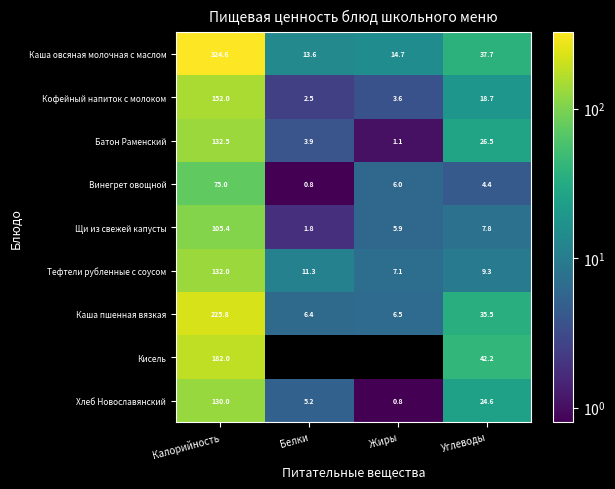

What is the approximate value of Батон Раменский at Калорийность?

132.5